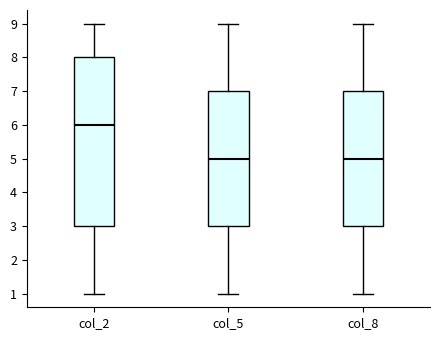

Which box's median line is the highest?

col_2